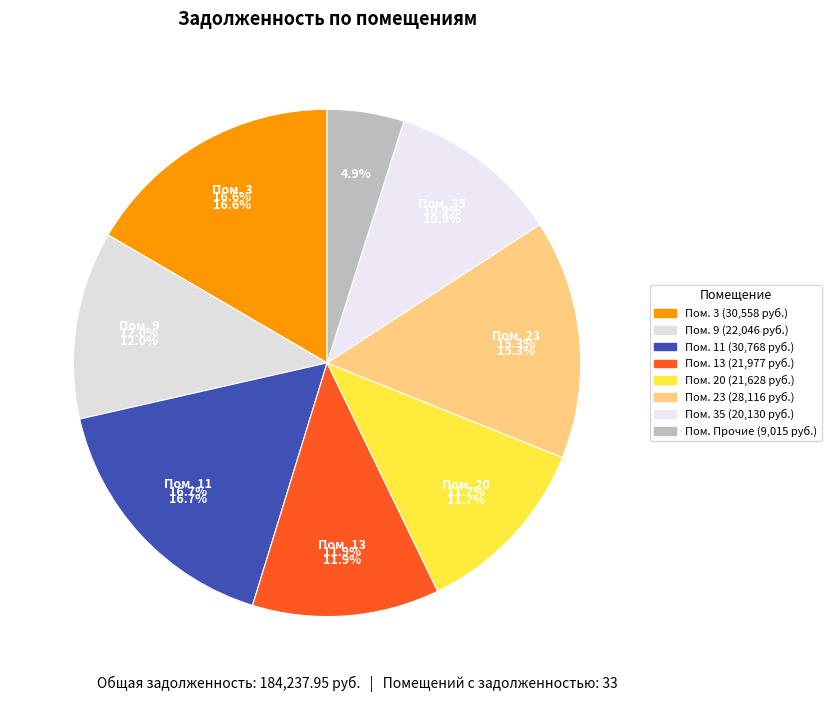

Does 3 account for over 50% of the chart?

No